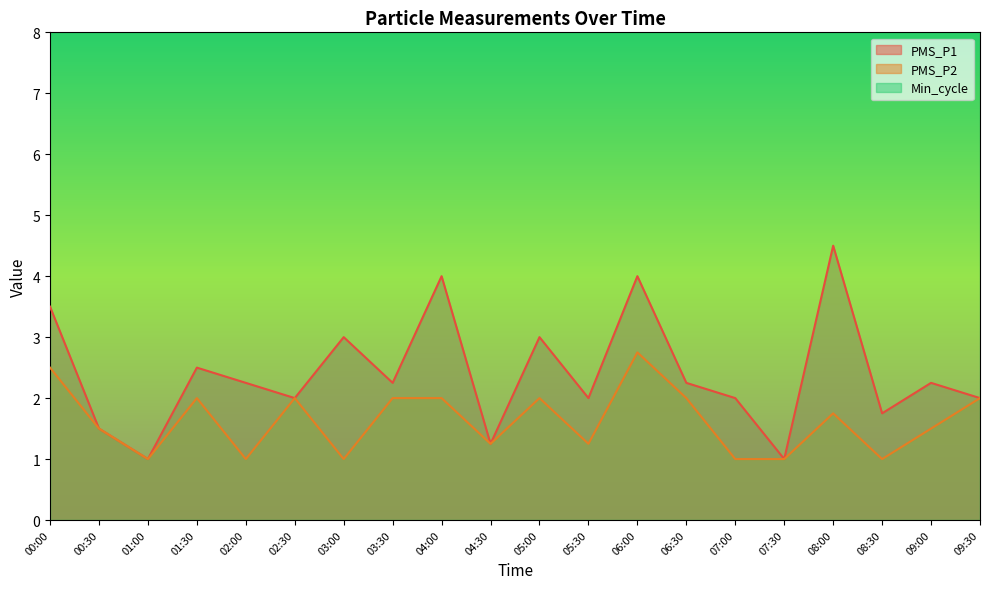

At which category does the chart reach its peak across all series?

08:00